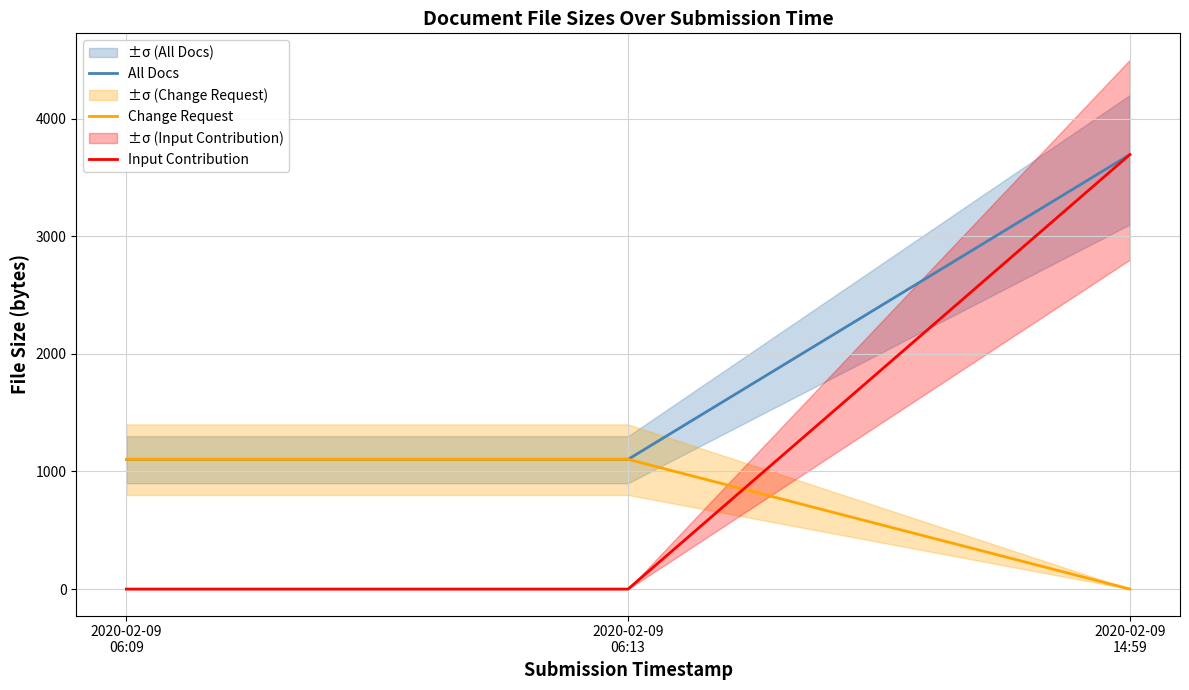

Rank the categories by Change Request value from lowest to highest.

2020-02-09
14:59, 2020-02-09
06:09, 2020-02-09
06:13